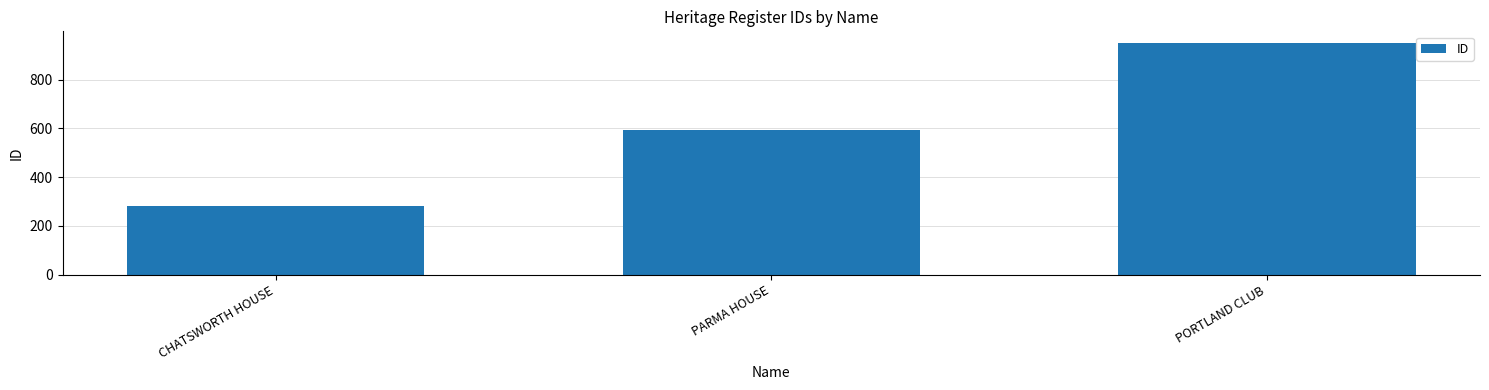

Are the bars horizontal?

No